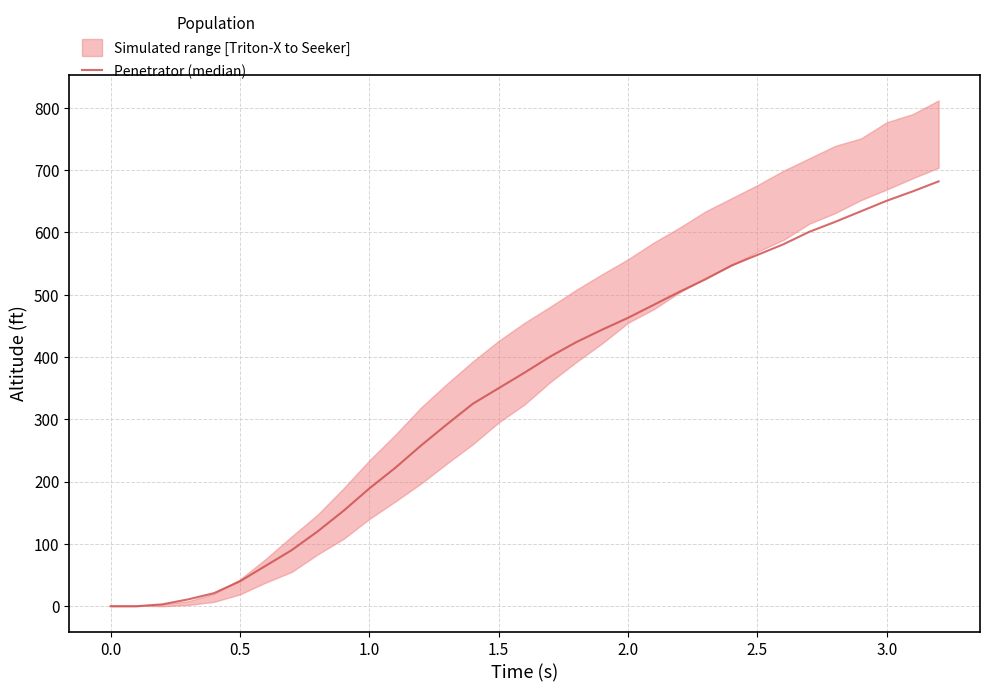

Does the chart have visible grid lines?

Yes